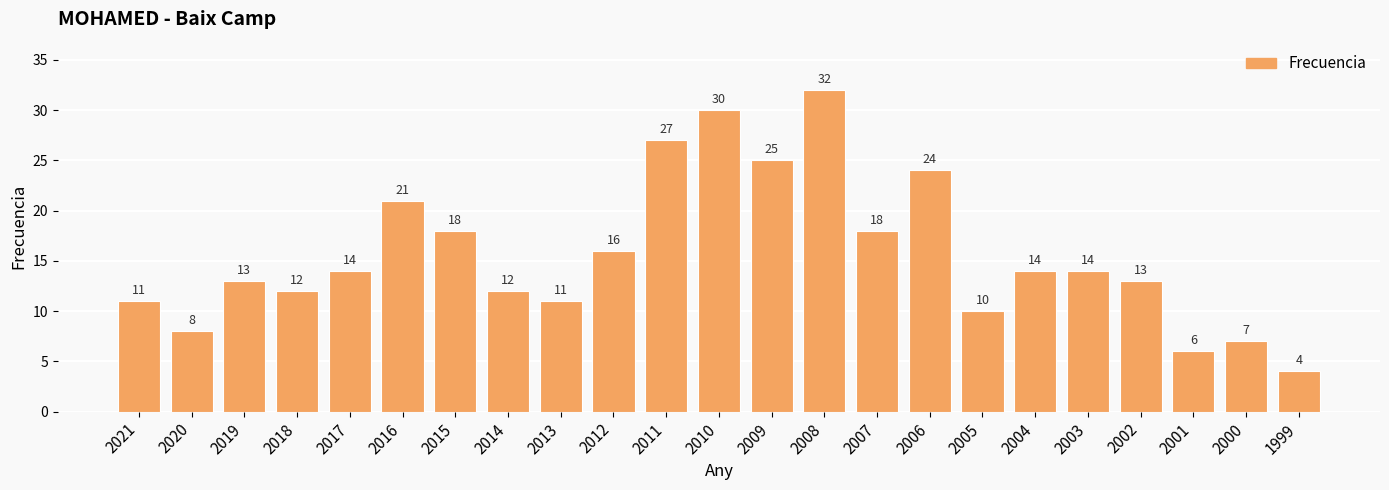

The value at 2008 is 32. True or false?

True